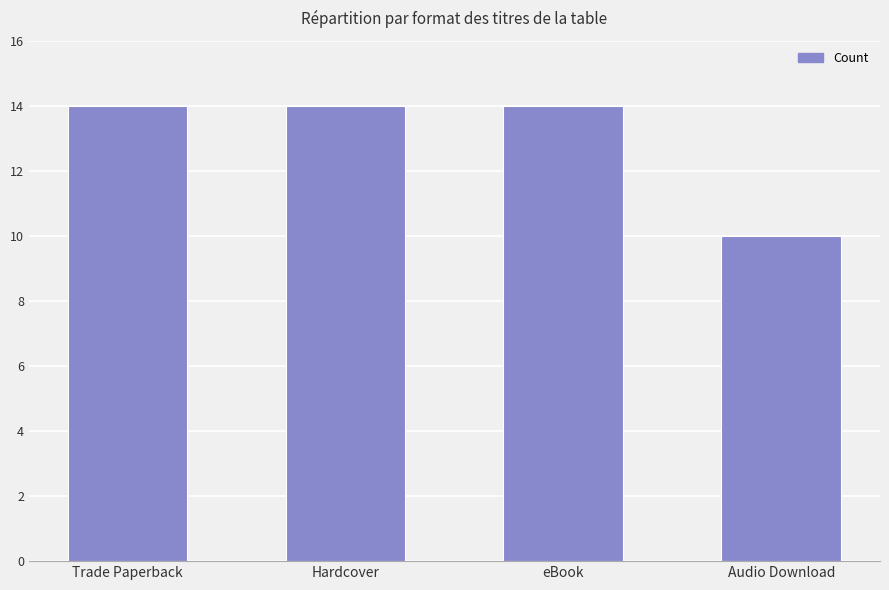

What is the smallest value displayed?

10